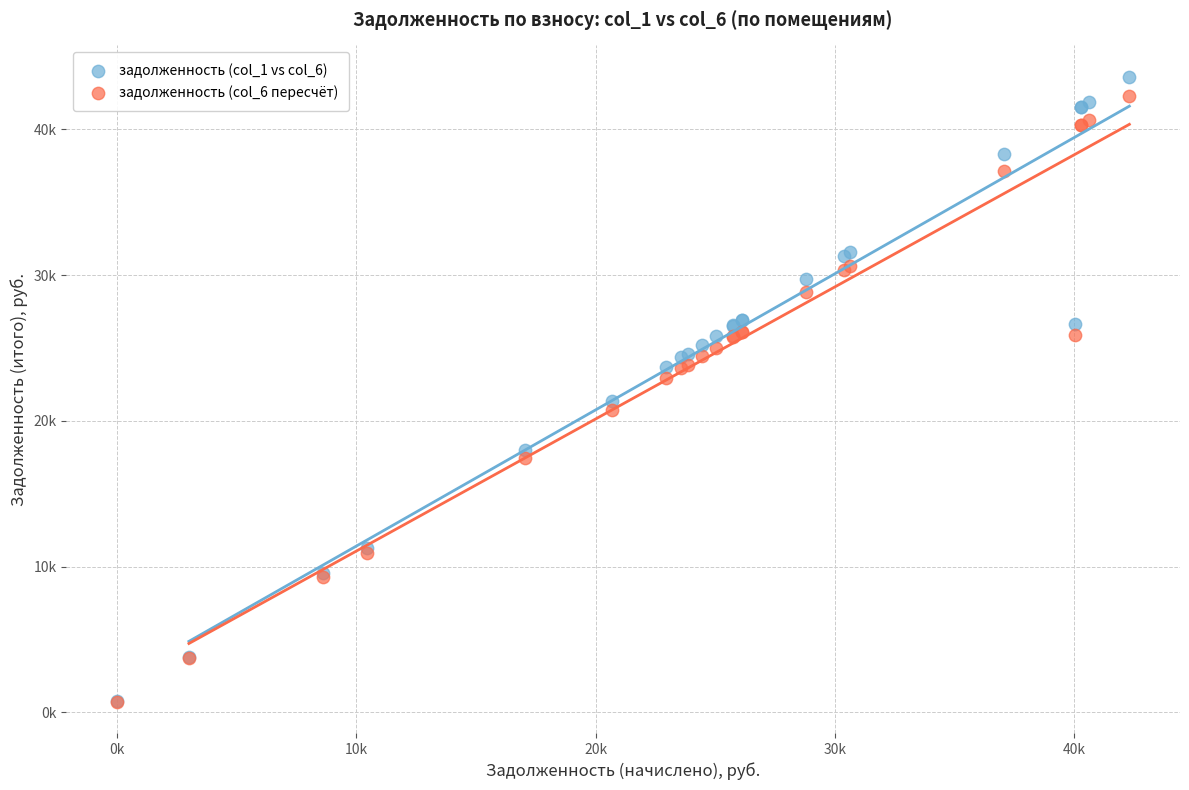

Which series contains the highest Y value?

задолженность (col_1 vs col_6)